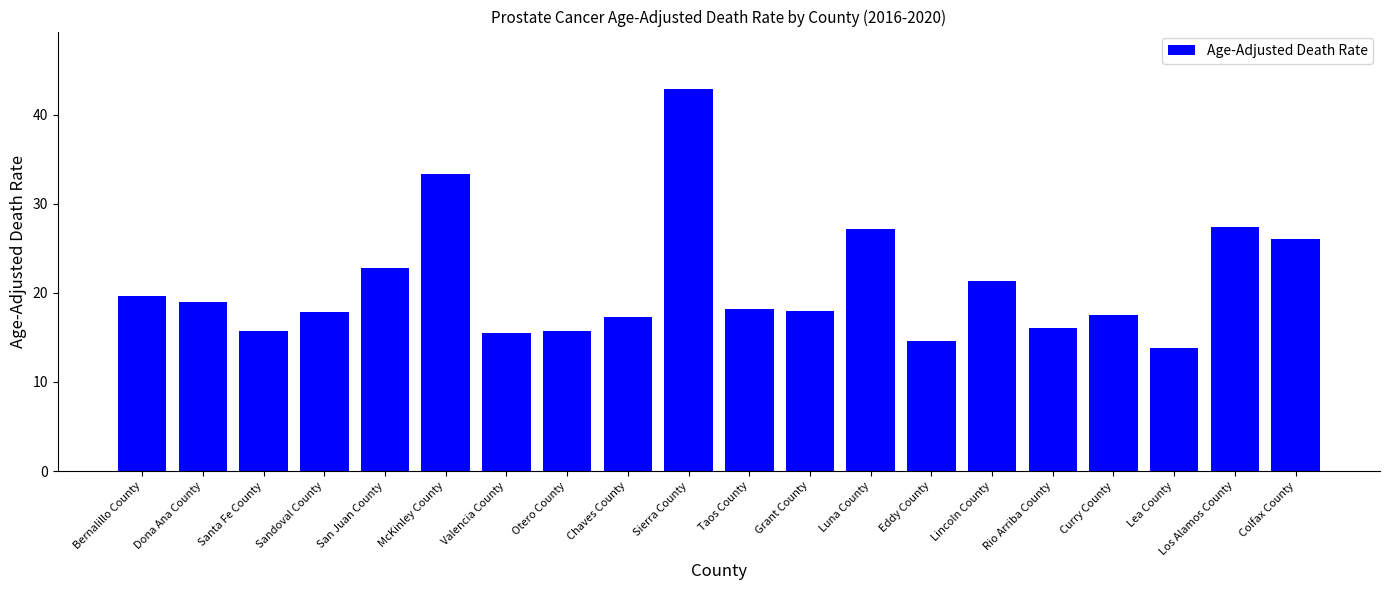

How many bars are there in total?

20